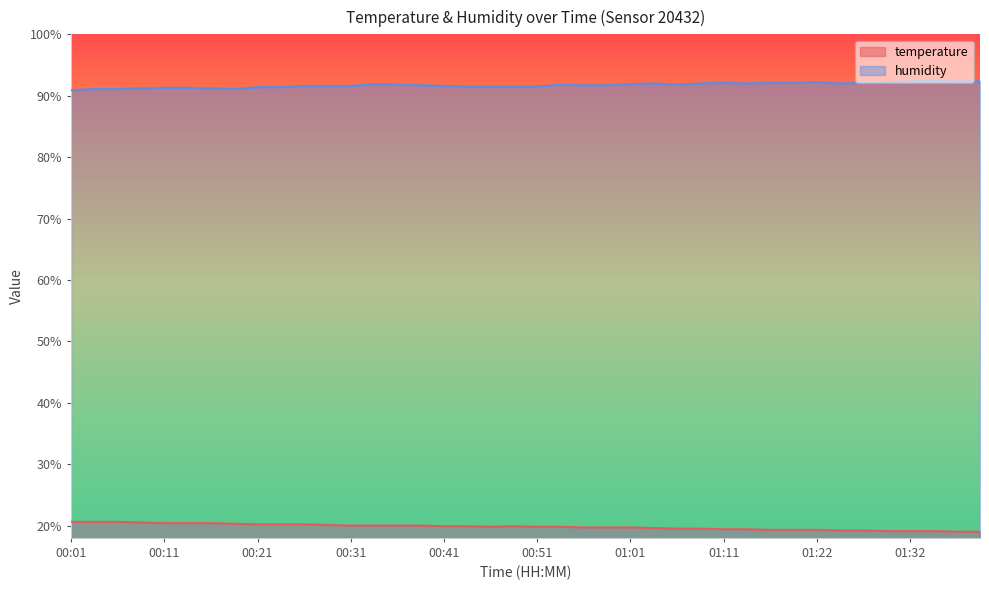

What is the difference between the highest and lowest values at 01:29?

73.1